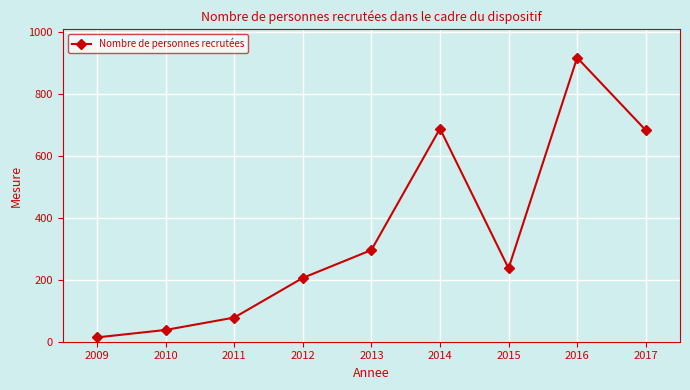

The value at 2012 is 206. True or false?

True